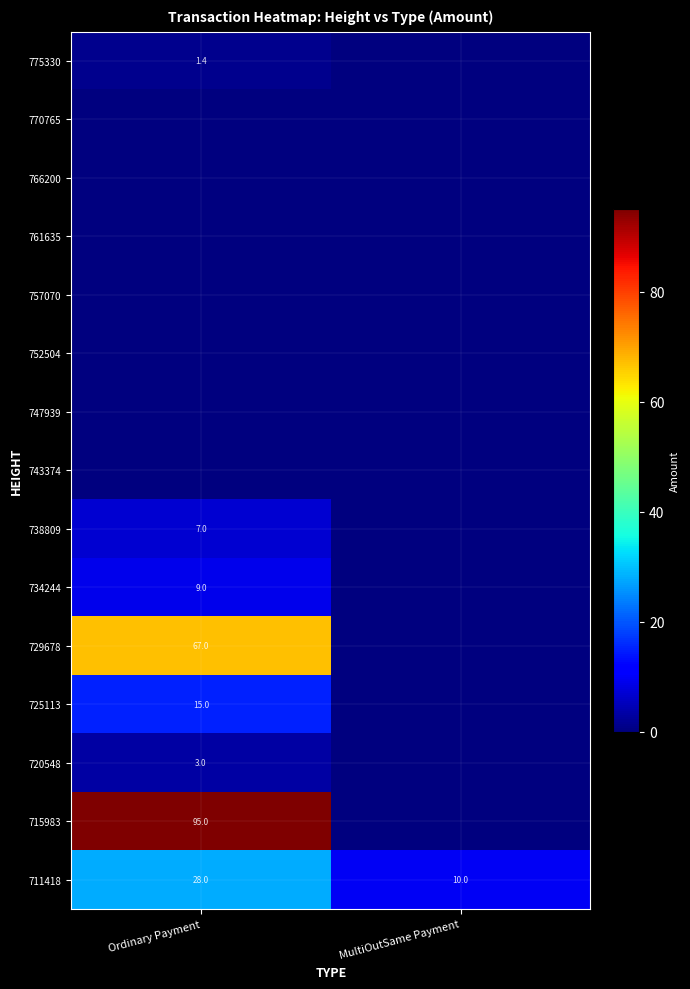

Between MultiOutSame Payment and Ordinary Payment, which is larger?

Ordinary Payment